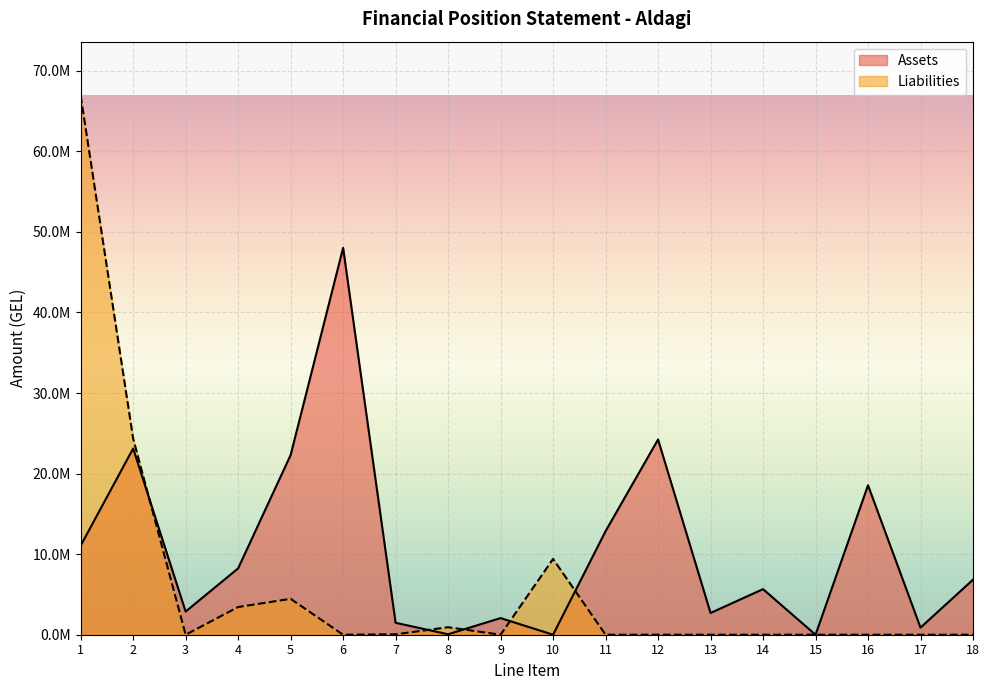

Rank the series at 13 from lowest to highest value.

Liabilities, Assets